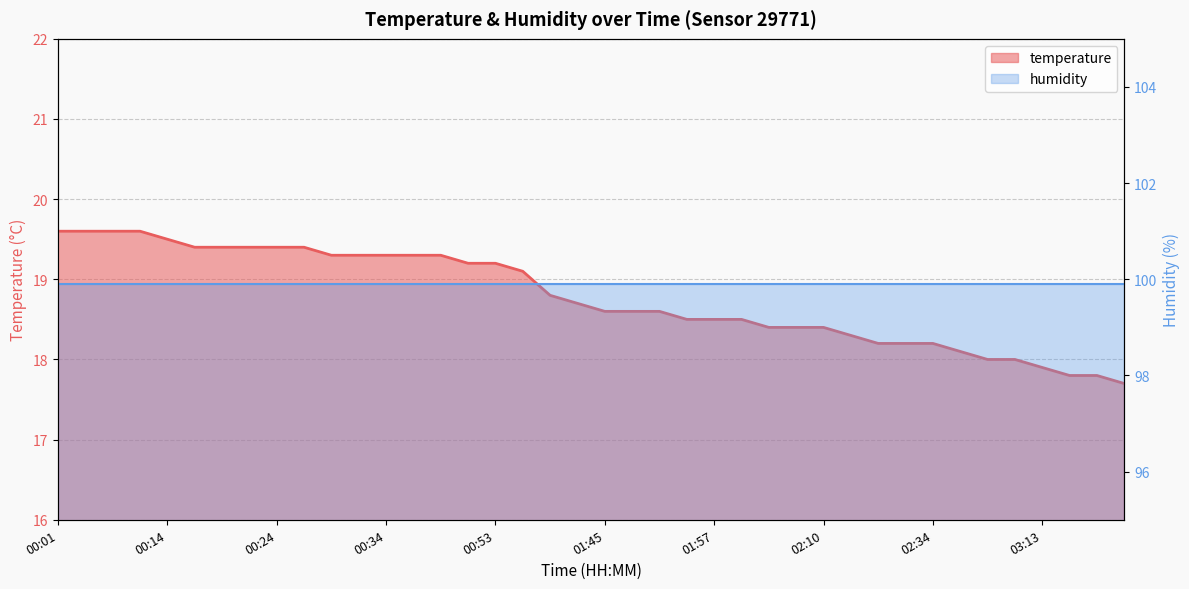

What value does the data have at 00:14?

19.5